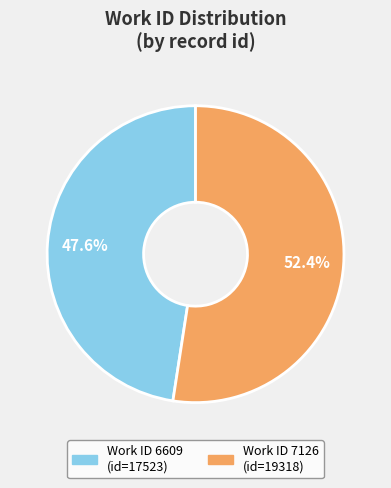

Does any single category account for the majority?

Yes